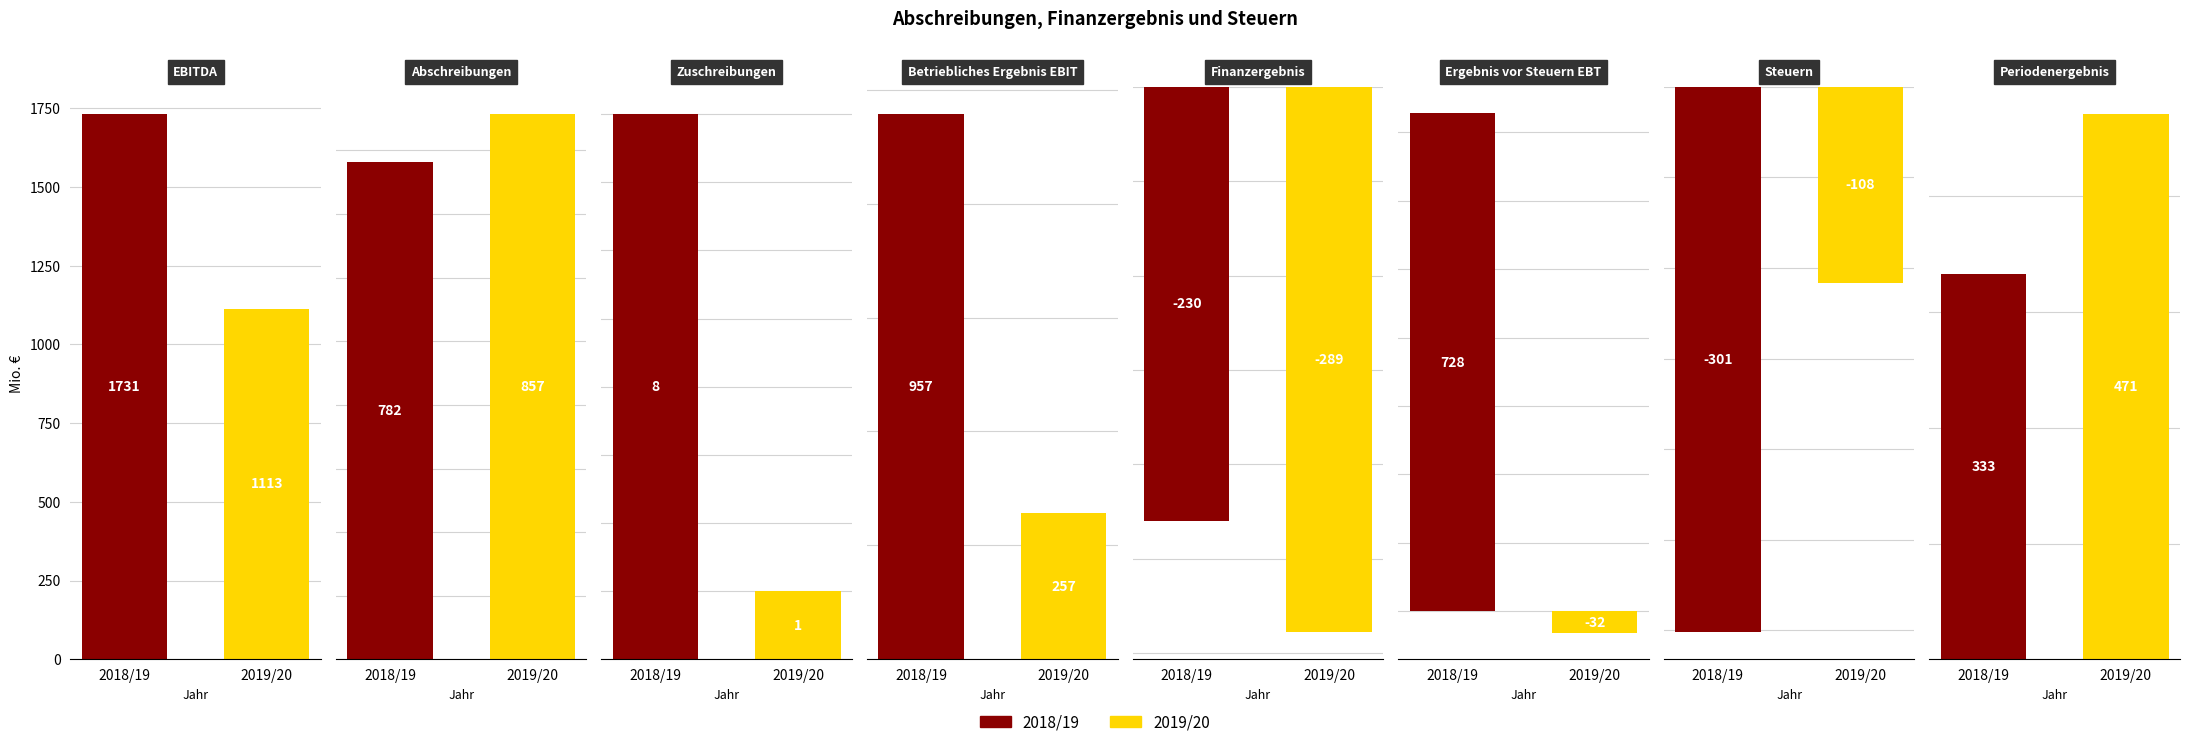

What is the maximum value shown in the chart?

1731